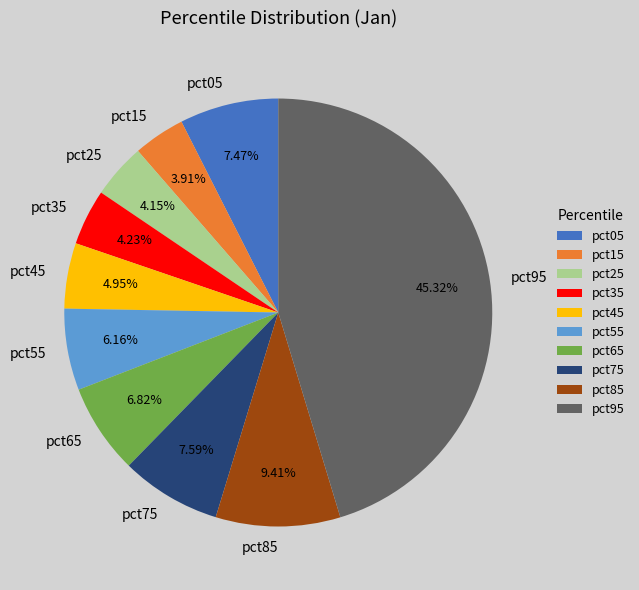

Which has a higher value, pct75 or pct15?

pct75